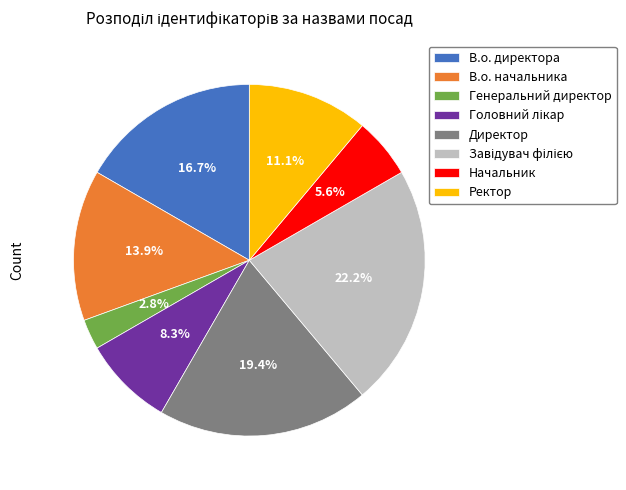

To the nearest percent, what percentage of the pie is В.о. директора?

17%